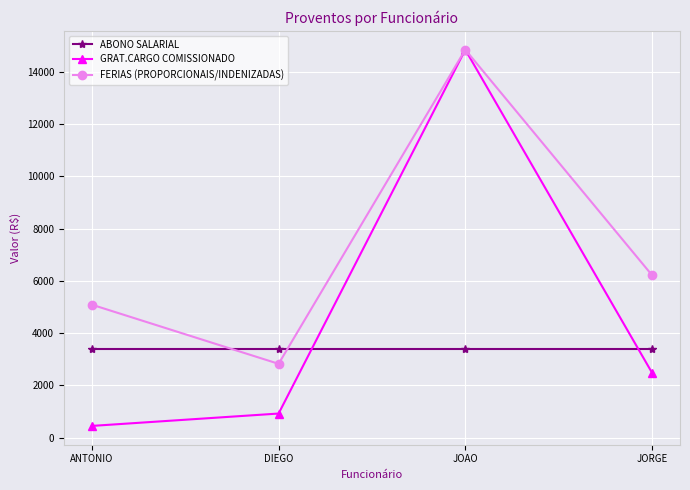

Does the chart display data point markers on the line(s)?

Yes